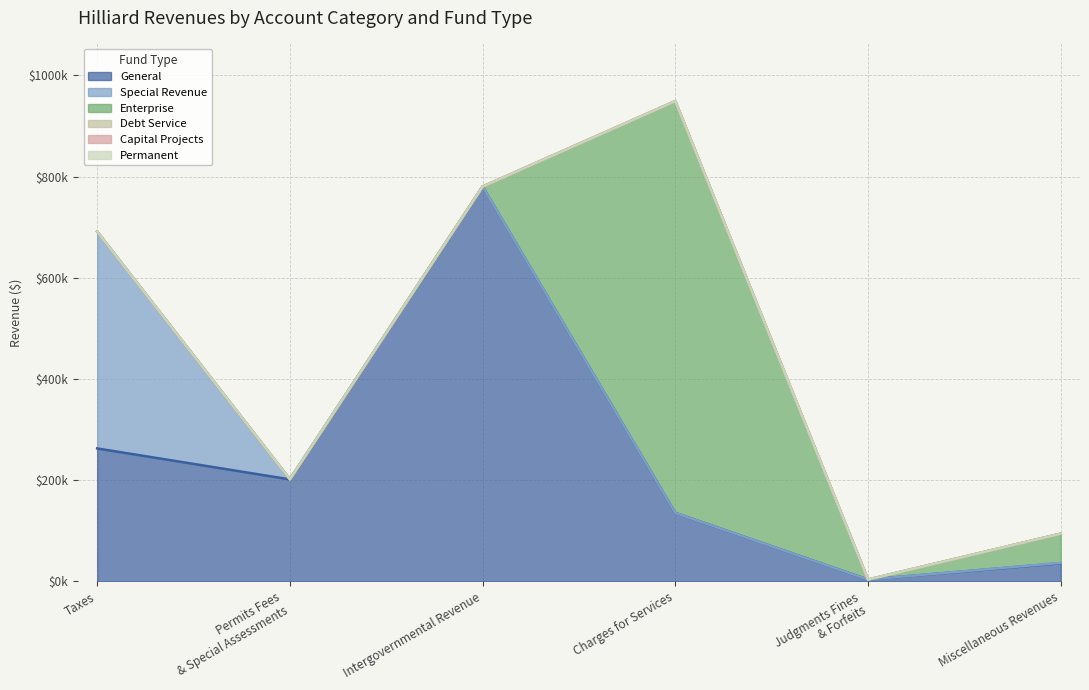

Count the number of categories in the chart.

6